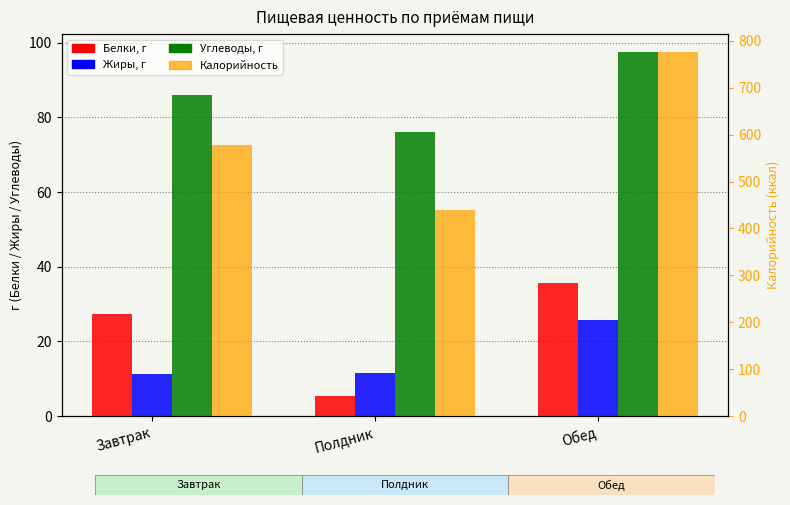

Which label corresponds to the smallest value in the chart?

Полдник